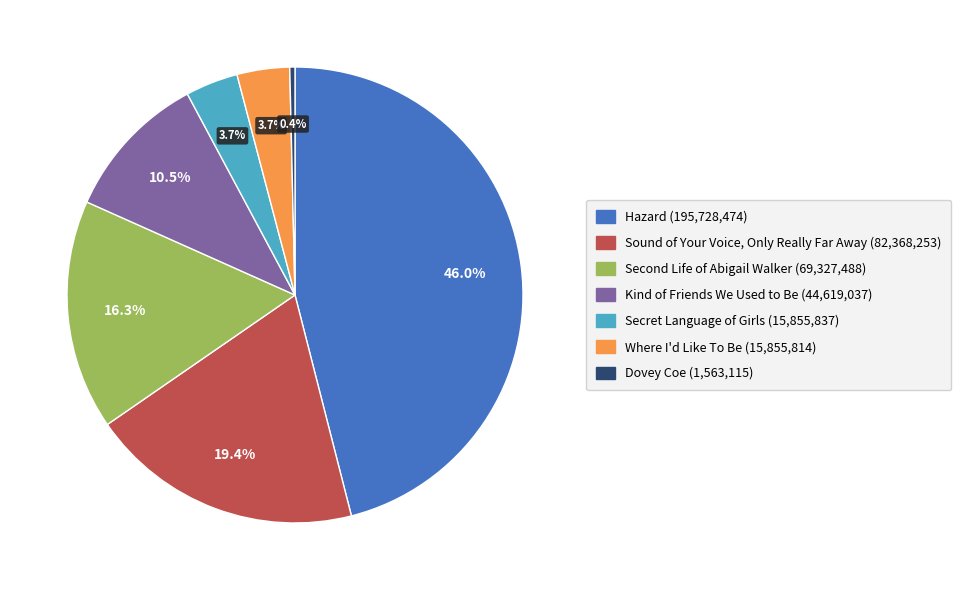

How many slices are in this pie chart?

7